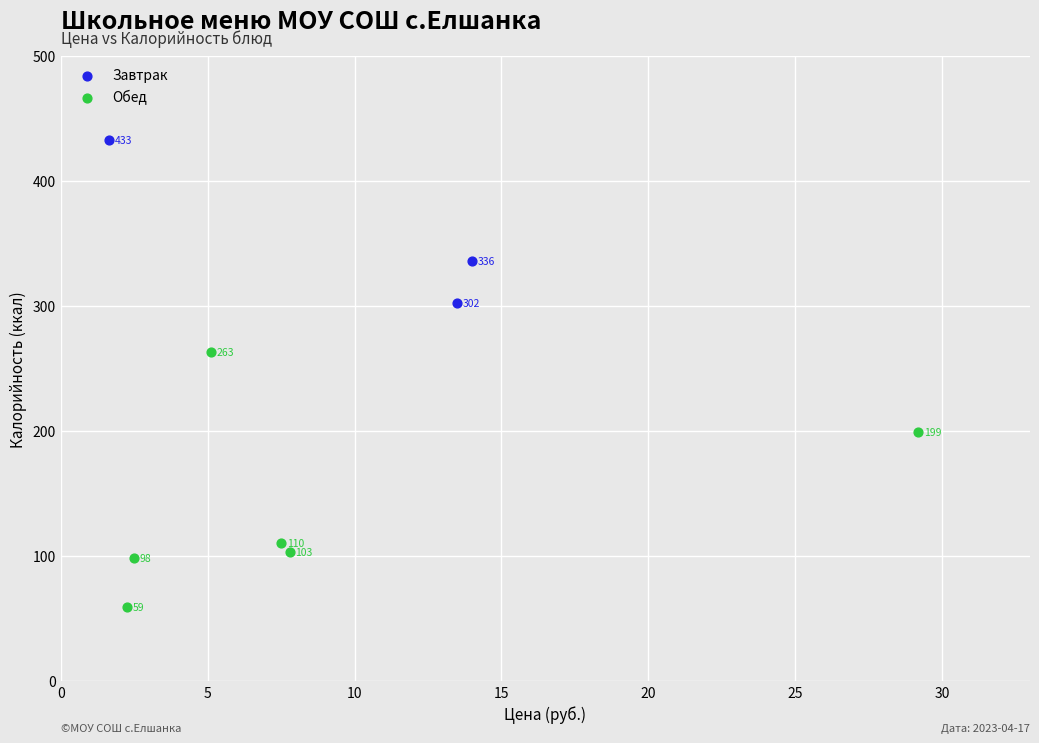

Which series contains the highest Y value?

Завтрак